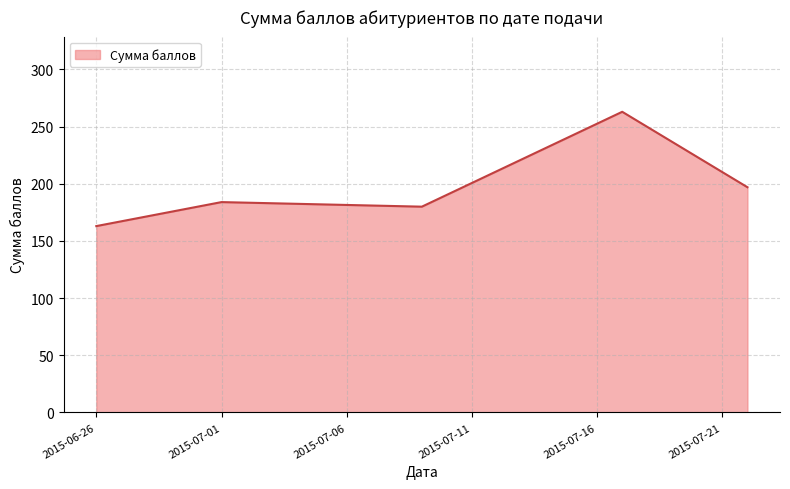

What is the sum of all values?

987